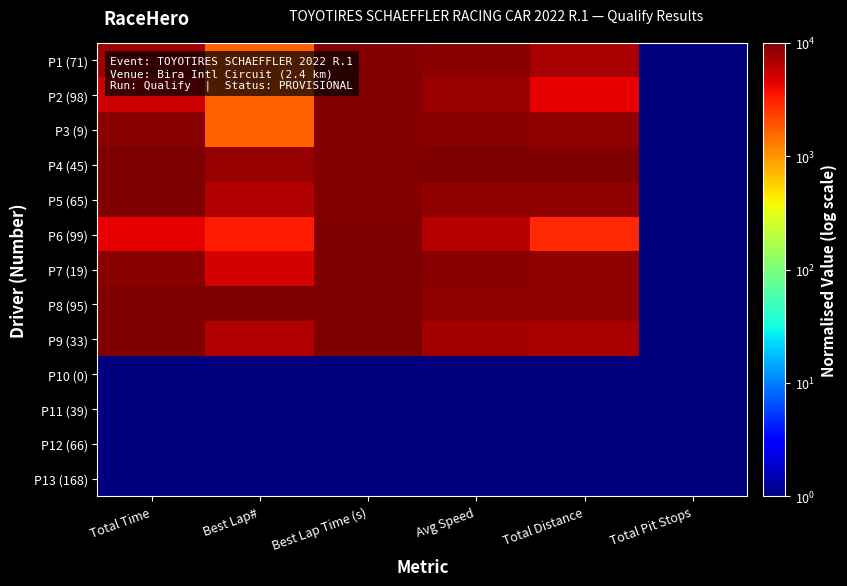

Reading right to left, extract all data points from this chart.

P1 (71): Total Pit Stops=1.0	Total Distance=7143.1	Avg Speed=9106.2	Best Lap Time (s)=9315.3	Best Lap#=1667.5	Total Time=7749.7
P2 (98): Total Pit Stops=1.0	Total Distance=4286.3	Avg Speed=8003.4	Best Lap Time (s)=9405.4	Best Lap#=1667.5	Total Time=5290.8
P3 (9): Total Pit Stops=1.0	Total Distance=8571.6	Avg Speed=9216.1	Best Lap Time (s)=9498.9	Best Lap#=1667.5	Total Time=9188.4
P4 (45): Total Pit Stops=1.0	Total Distance=10000.0	Avg Speed=10000.0	Best Lap Time (s)=9503.2	Best Lap#=8333.5	Total Time=9879.3
P5 (65): Total Pit Stops=1.0	Total Distance=8571.6	Avg Speed=8468.2	Best Lap Time (s)=9503.3	Best Lap#=6667.0	Total Time=10000.0
P6 (99): Total Pit Stops=1.0	Total Distance=2857.9	Avg Speed=6490.7	Best Lap Time (s)=9700.1	Best Lap#=3334.0	Total Time=4349.6
P7 (19): Total Pit Stops=1.0	Total Distance=8571.6	Avg Speed=9296.5	Best Lap Time (s)=9939.2	Best Lap#=5000.5	Total Time=9109.0
P8 (95): Total Pit Stops=1.0	Total Distance=8571.6	Avg Speed=8766.2	Best Lap Time (s)=9982.7	Best Lap#=10000.0	Total Time=9660.0
P9 (33): Total Pit Stops=1.0	Total Distance=7143.1	Avg Speed=7275.9	Best Lap Time (s)=10000.0	Best Lap#=6667.0	Total Time=9699.1
P10 (0): Total Pit Stops=1.0	Total Distance=1.0	Avg Speed=1.0	Best Lap Time (s)=1.0	Best Lap#=1.0	Total Time=1.0
P11 (39): Total Pit Stops=1.0	Total Distance=1.0	Avg Speed=1.0	Best Lap Time (s)=1.0	Best Lap#=1.0	Total Time=1.0
P12 (66): Total Pit Stops=1.0	Total Distance=1.0	Avg Speed=1.0	Best Lap Time (s)=1.0	Best Lap#=1.0	Total Time=1.0
P13 (168): Total Pit Stops=1.0	Total Distance=1.0	Avg Speed=1.0	Best Lap Time (s)=1.0	Best Lap#=1.0	Total Time=1.0